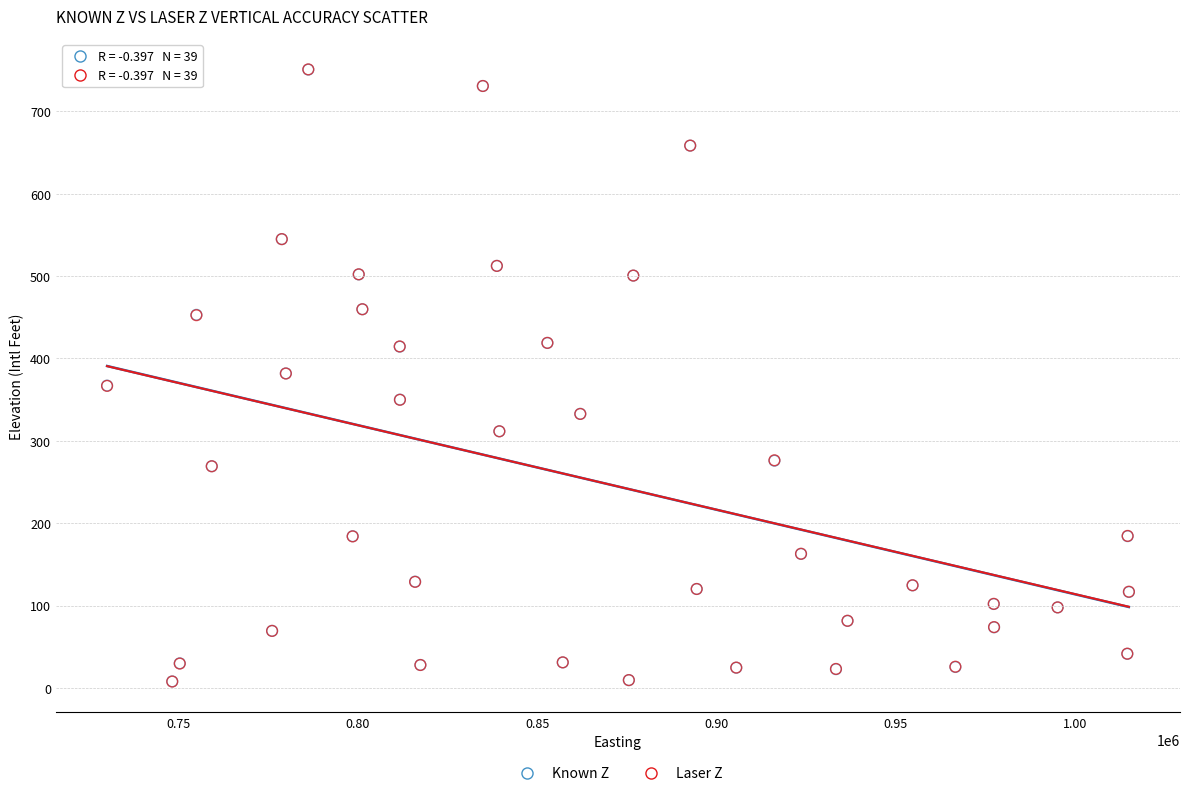

Which series has the largest Y range (max minus min)?

Laser Z